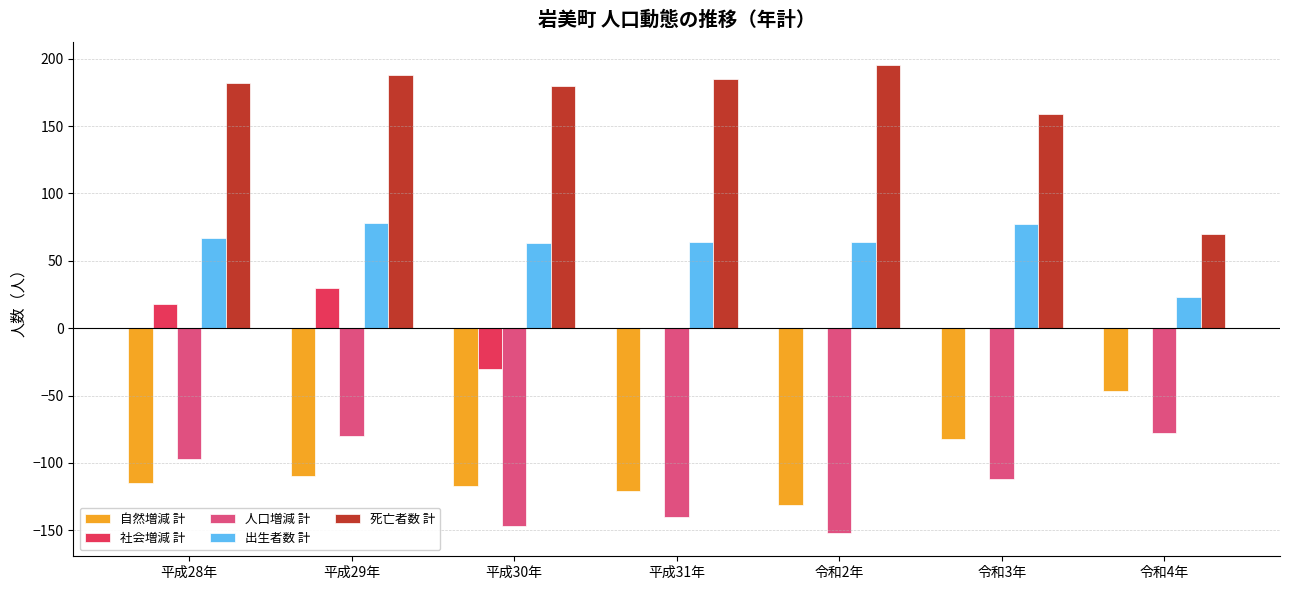

At which label does 人口増減 計 first exceed -112?

平成28年